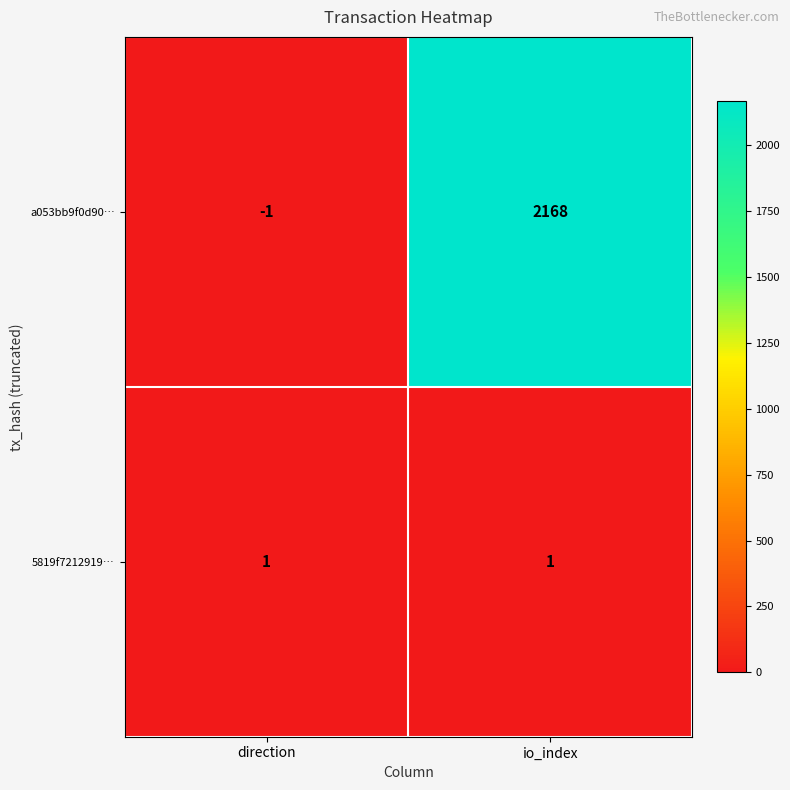

What is the total value across all series at io_index?

2169